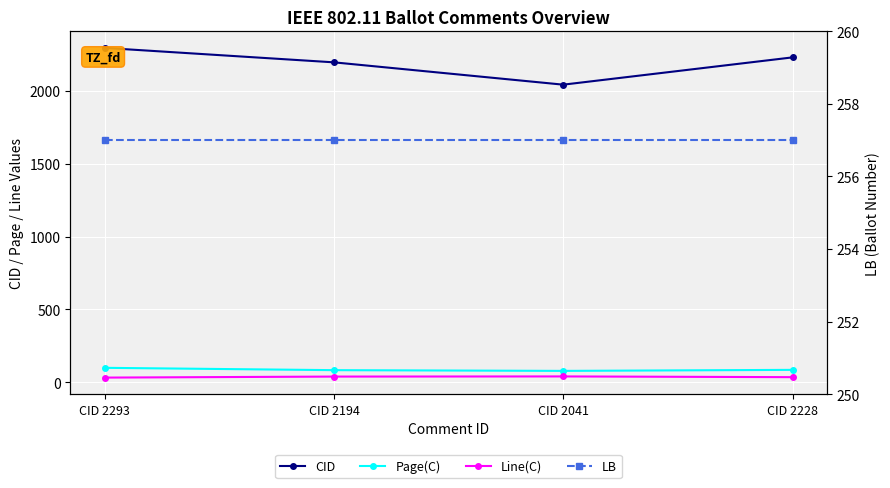

True or false: Line(C) and LB cross at least once.

False